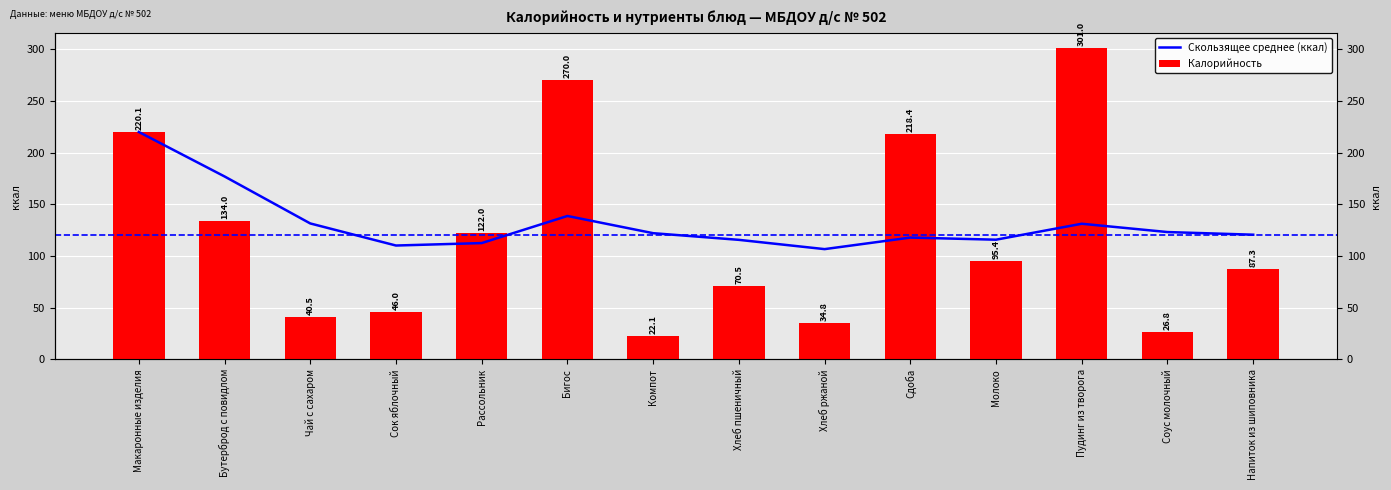

What is the label of the 1st bar from the right?

Напиток из шиповника